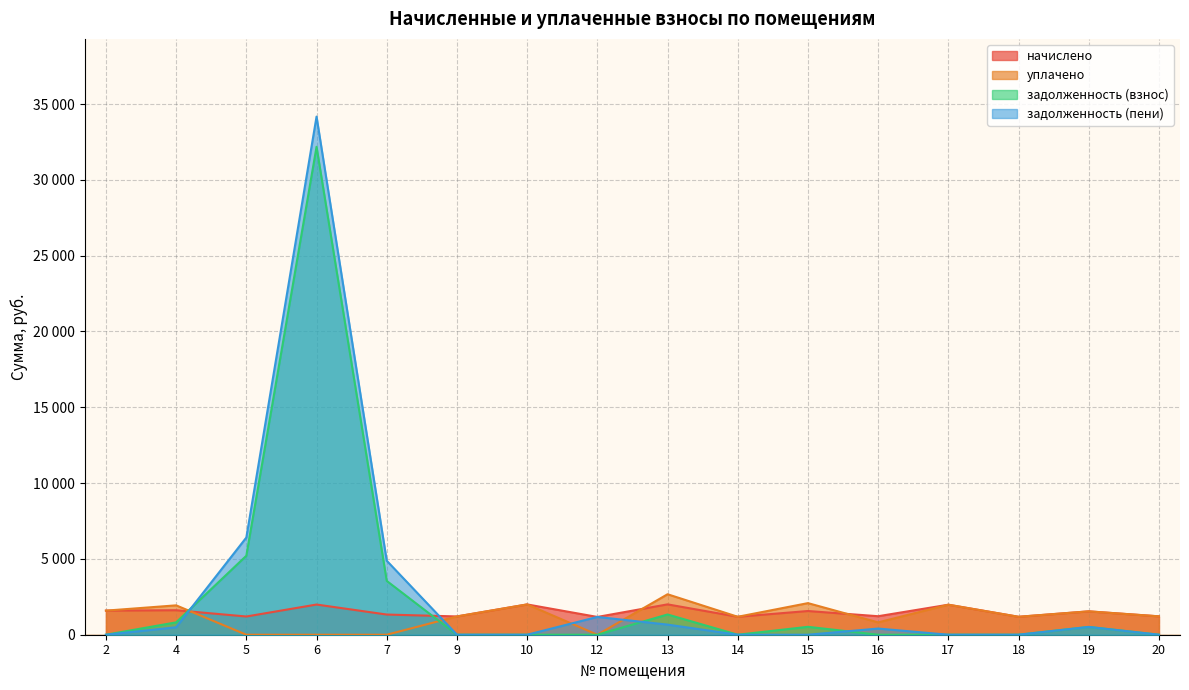

What are all the series names shown in the legend?

начислено, уплачено, задолженность (взнос), задолженность (пени)